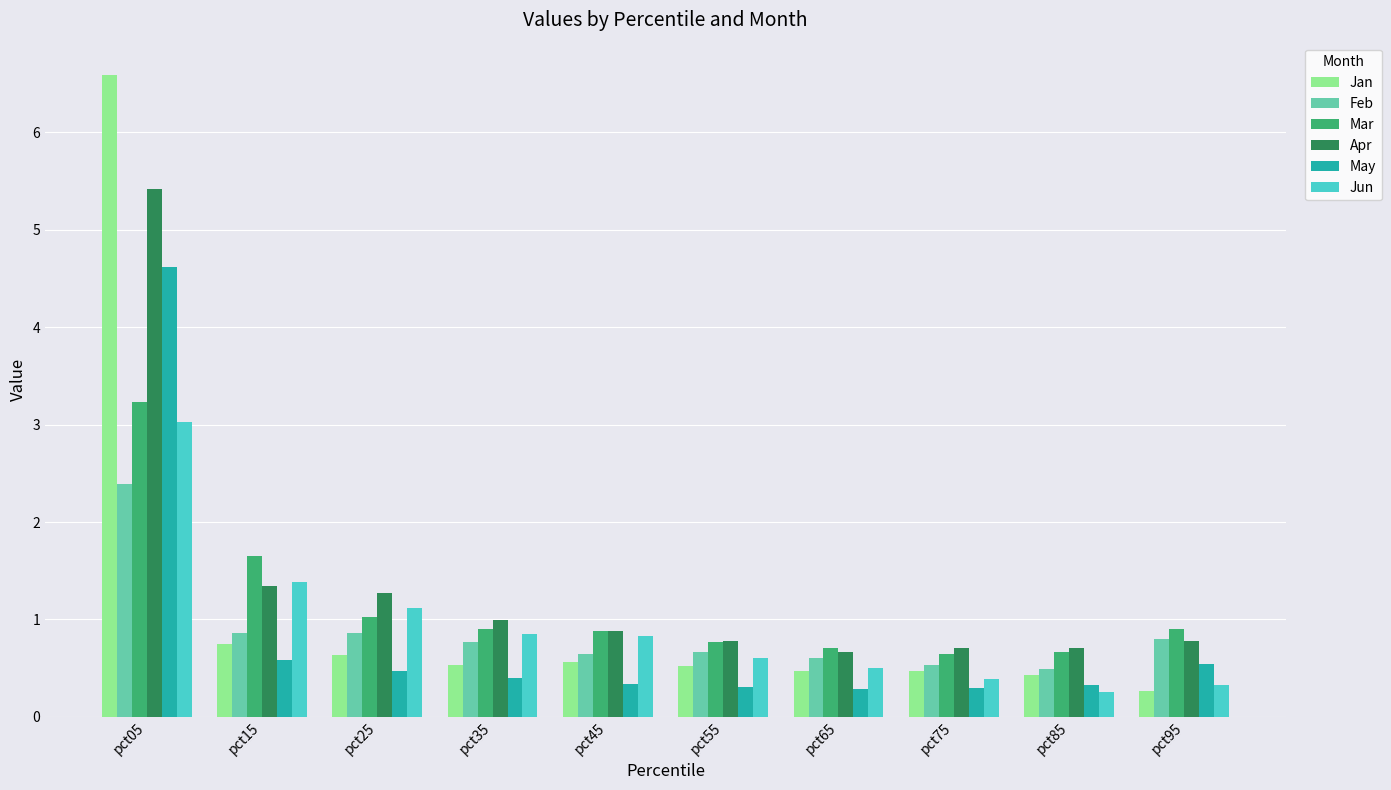

At which category is the sum across all series the highest?

pct05